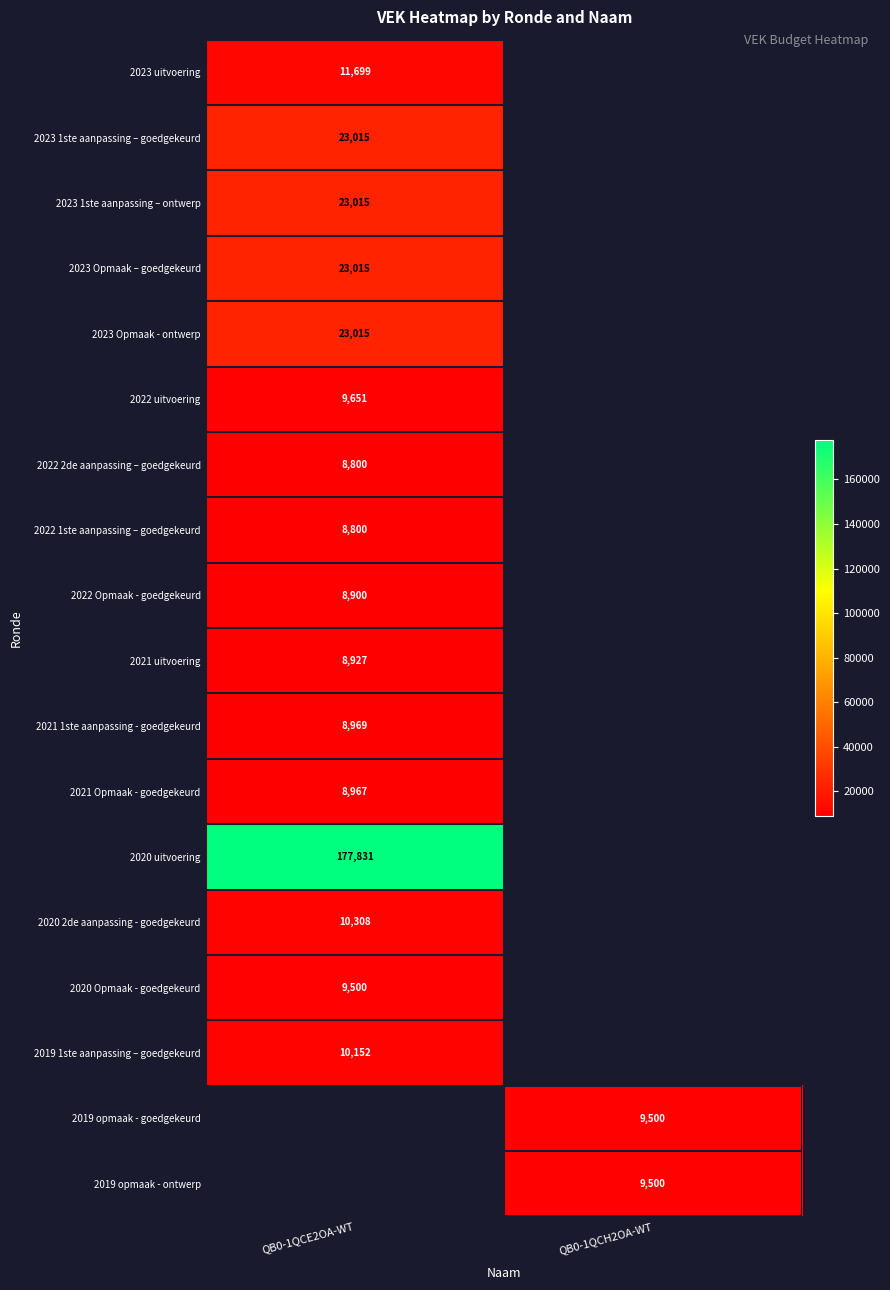

True or false: 2022 2de aanpassing – goedgekeurd has a value of 8800 at QB0-1QCE2OA-WT.

True